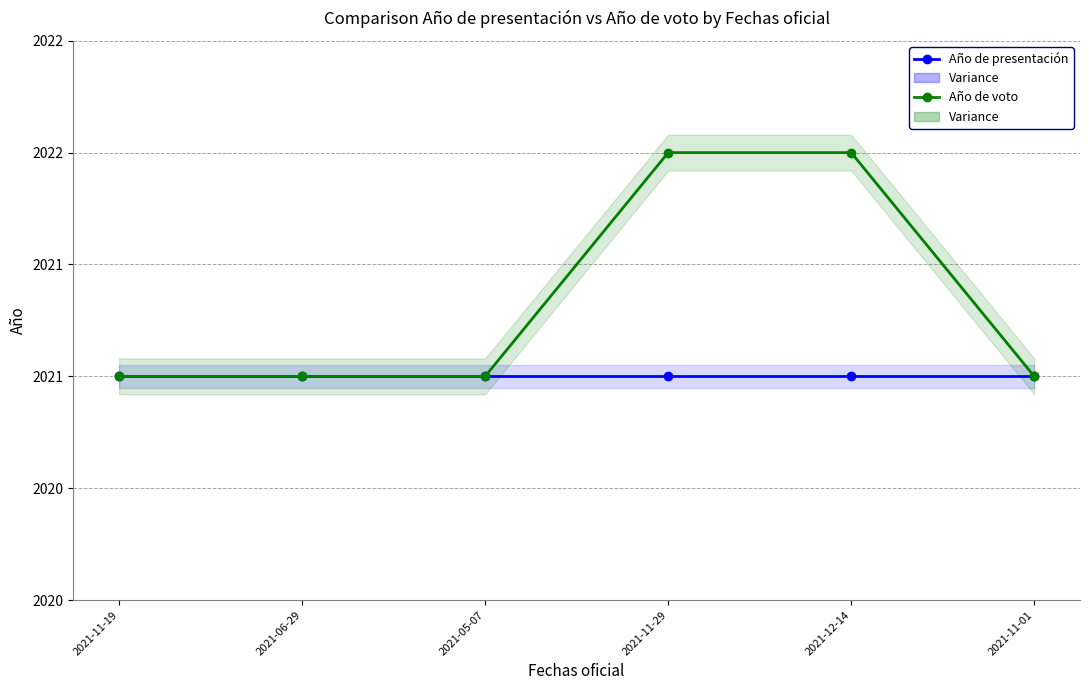

What are all the series names shown in the legend?

Año de presentación, Año de voto